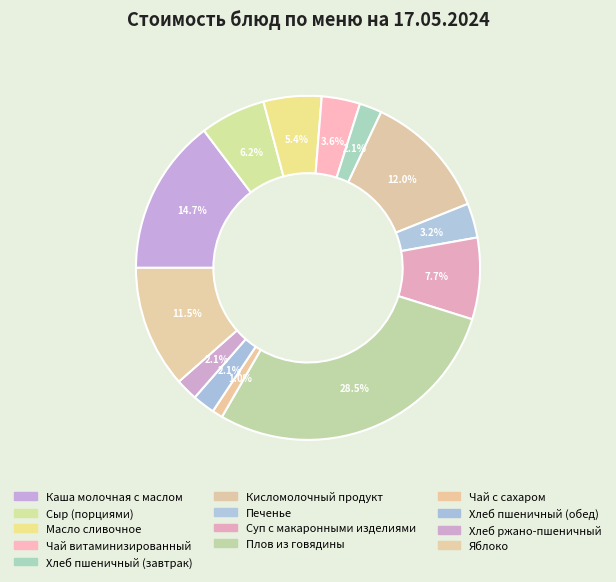

Between Хлеб пшеничный (обед) and Чай с сахаром, which is larger?

Хлеб пшеничный (обед)